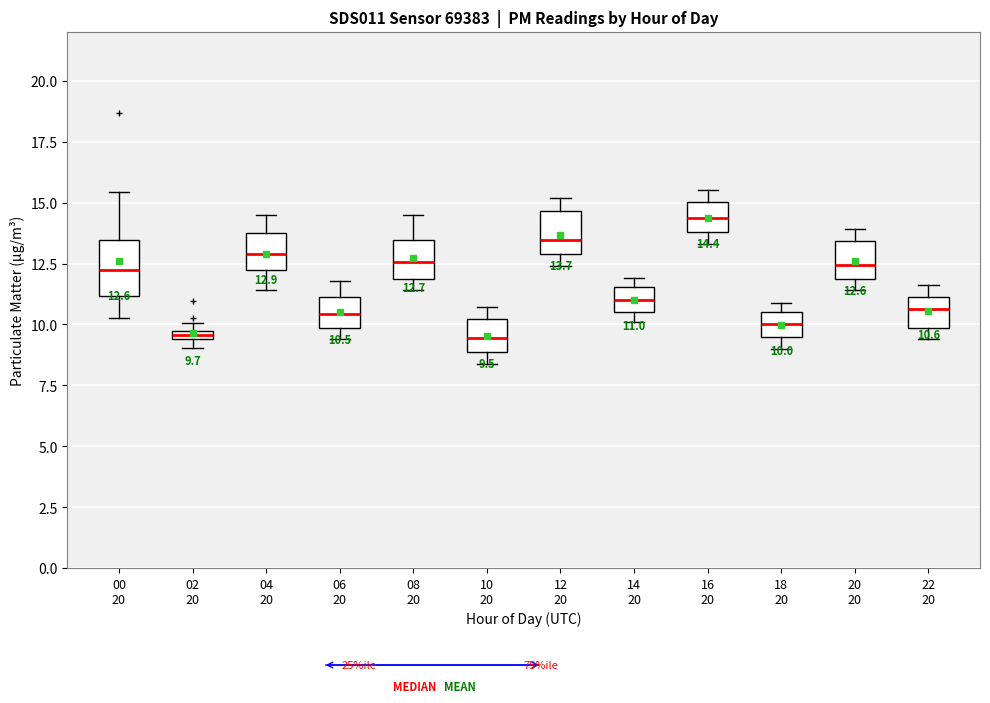

Comparing the boxes themselves (not the whiskers), which one is the tallest?

00 20